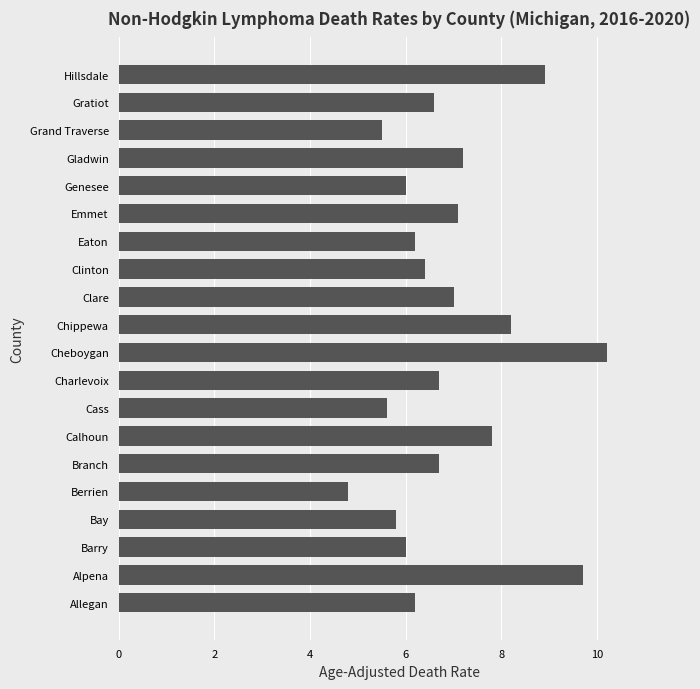

Which label corresponds to the smallest value in the chart?

Berrien